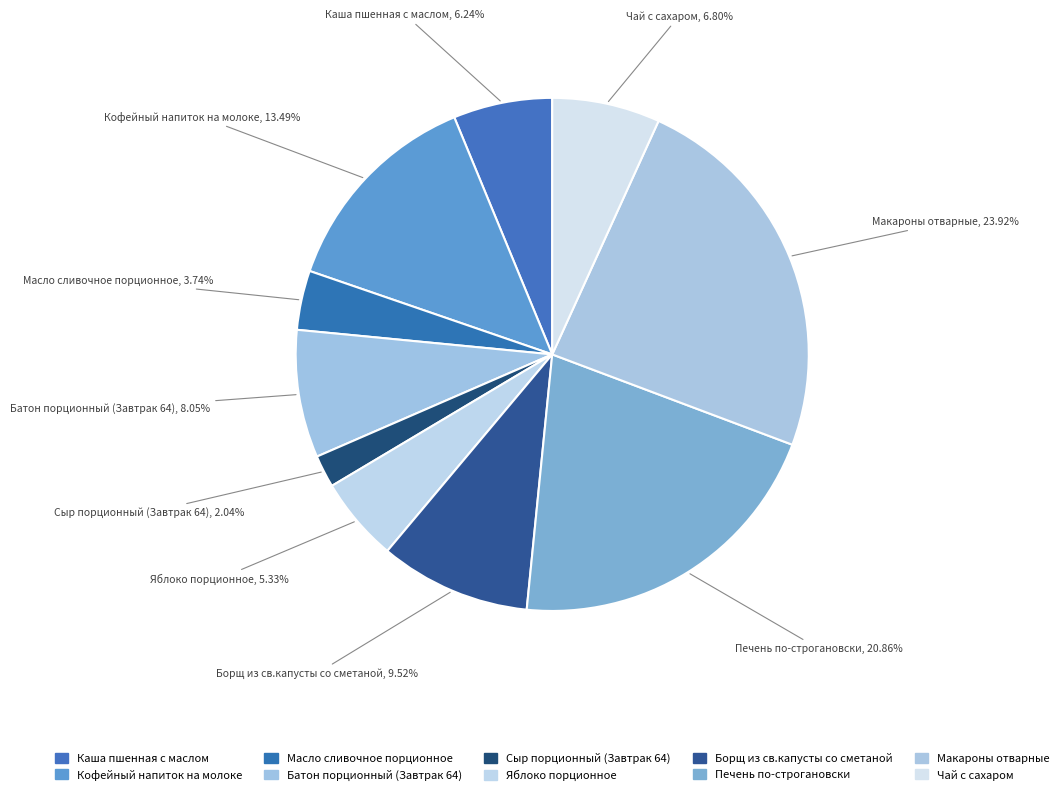

Rank the categories by value from highest to lowest.

Макароны отварные, Печень по-строгановски, Кофейный напиток на молоке, Борщ из св.капусты со сметаной, Батон порционный (Завтрак 64), Чай с сахаром, Каша пшенная с маслом, Яблоко порционное, Масло сливочное порционное, Сыр порционный (Завтрак 64)